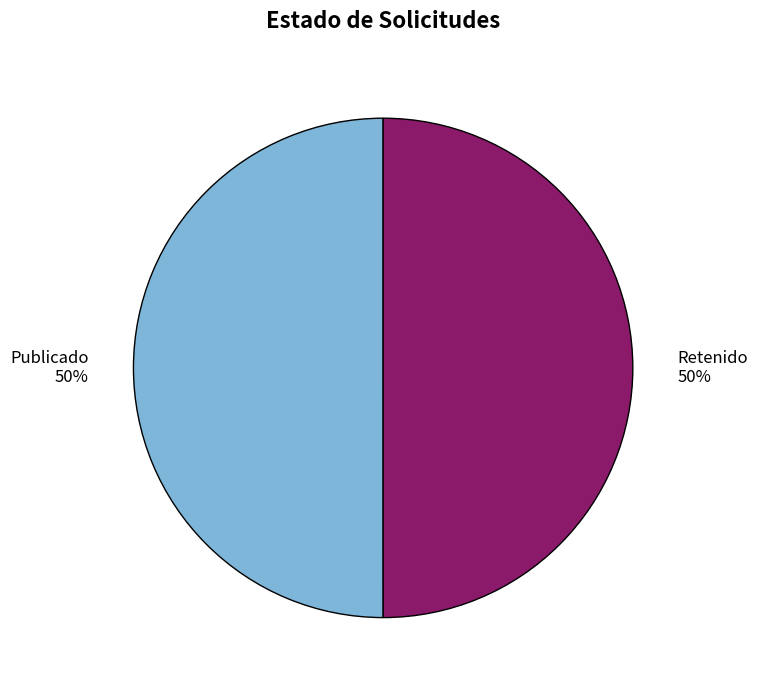

Is it true that Retenido is 42% of the pie?

False